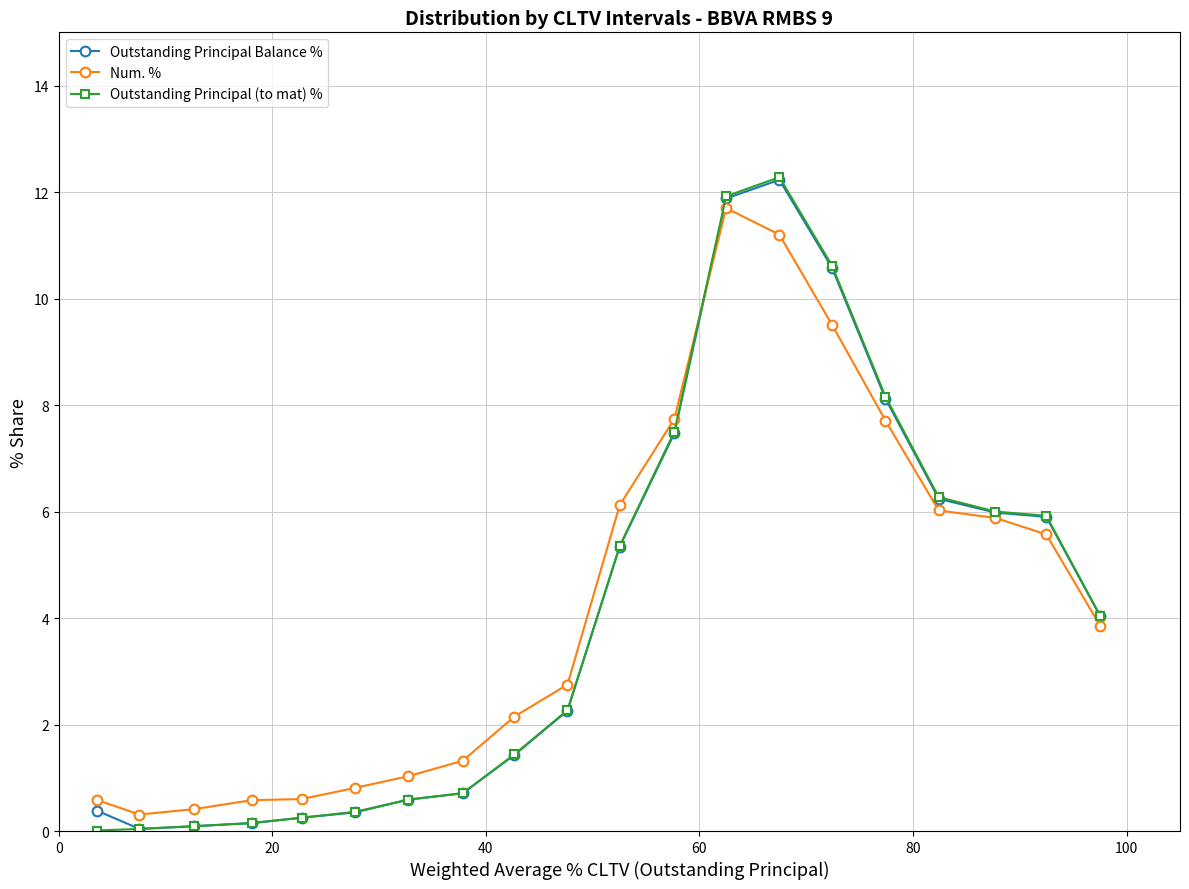

What is the value of the Outstanding Principal (to mat) % point at the 8th from the left?

0.7